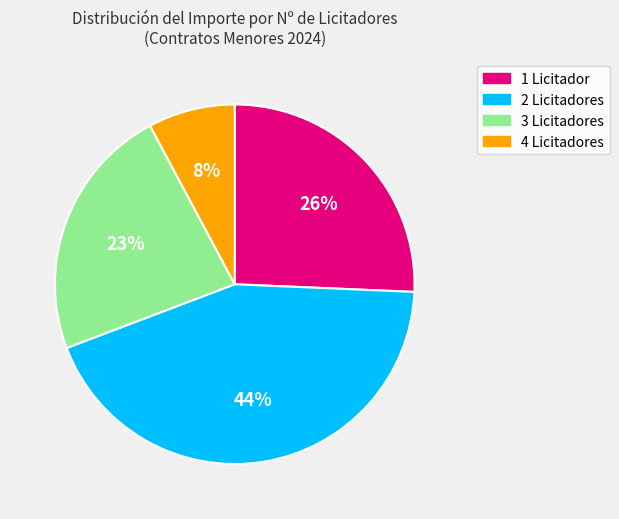

Combined, do 4 Licitadores and 1 Licitador account for over 50%?

No